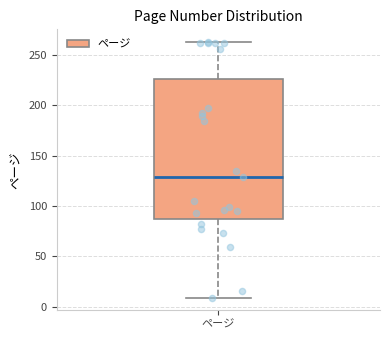

Read this box plot against the y-axis: the position of the median line, the range covered by the box, and the ends of both whiskers. The values are not printed on the chart, so give them approximately, as read against the axis.

median 130, box 90 to 225, whiskers 10 to 265